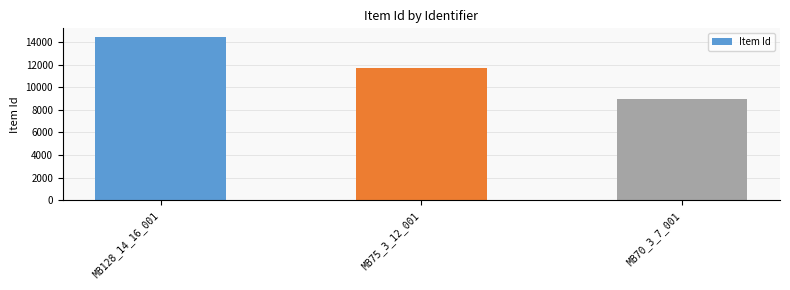

What is the label of the 1st bar from the left?

MB128_14_16_001